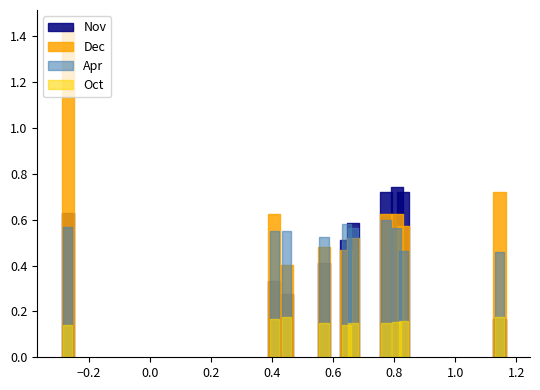

How many distinct data groups are displayed?

4